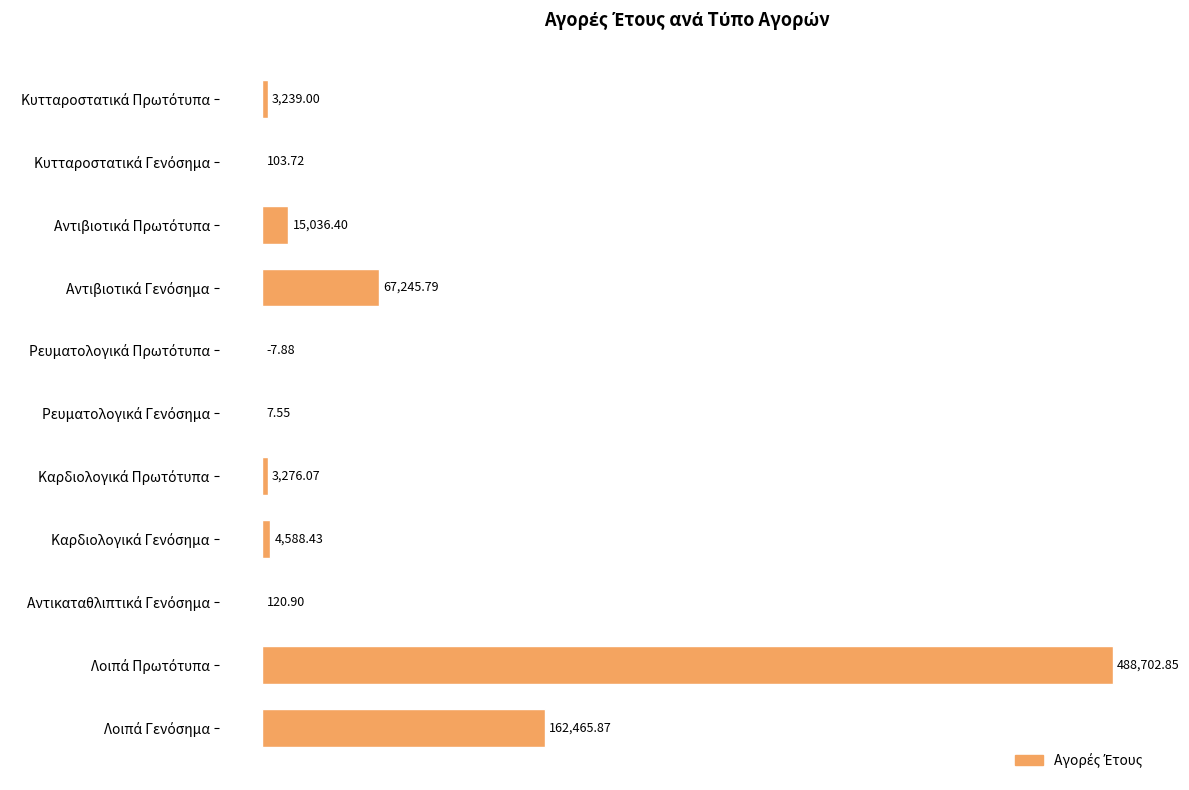

Are the bars horizontal?

Yes